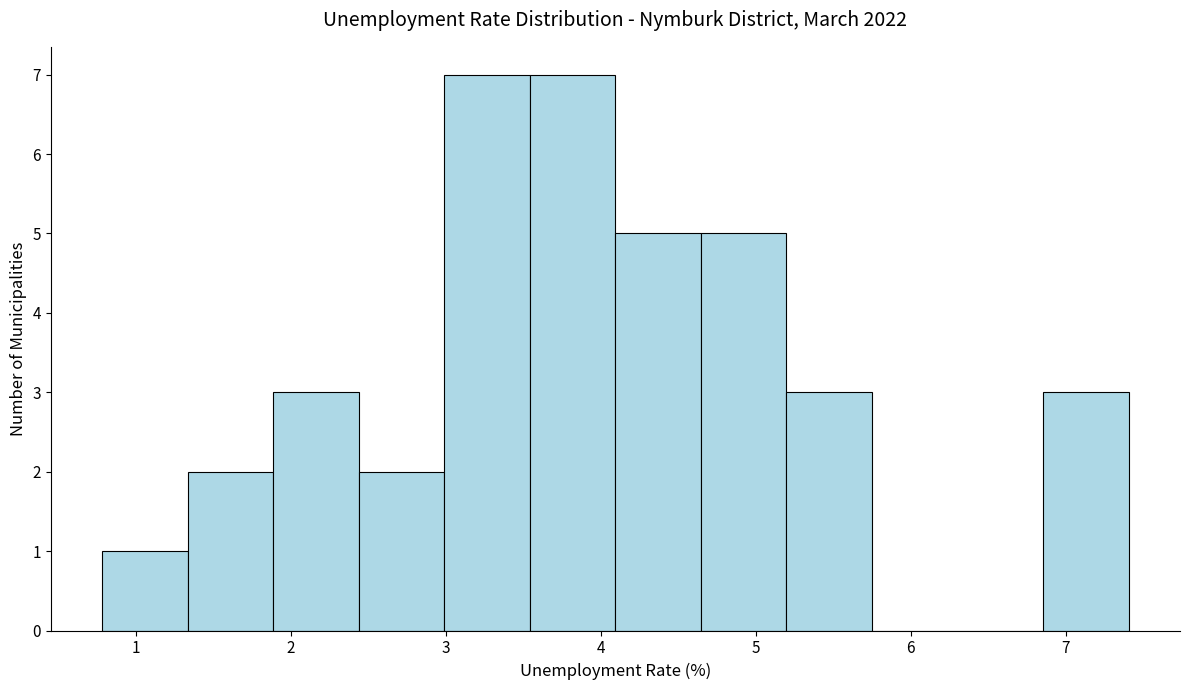

What is the height of the bar covering 3.5 to 4.1 on the x-axis? Neither the bar edges nor the heights are printed on the chart, so give them approximately, as read against the axes.

7